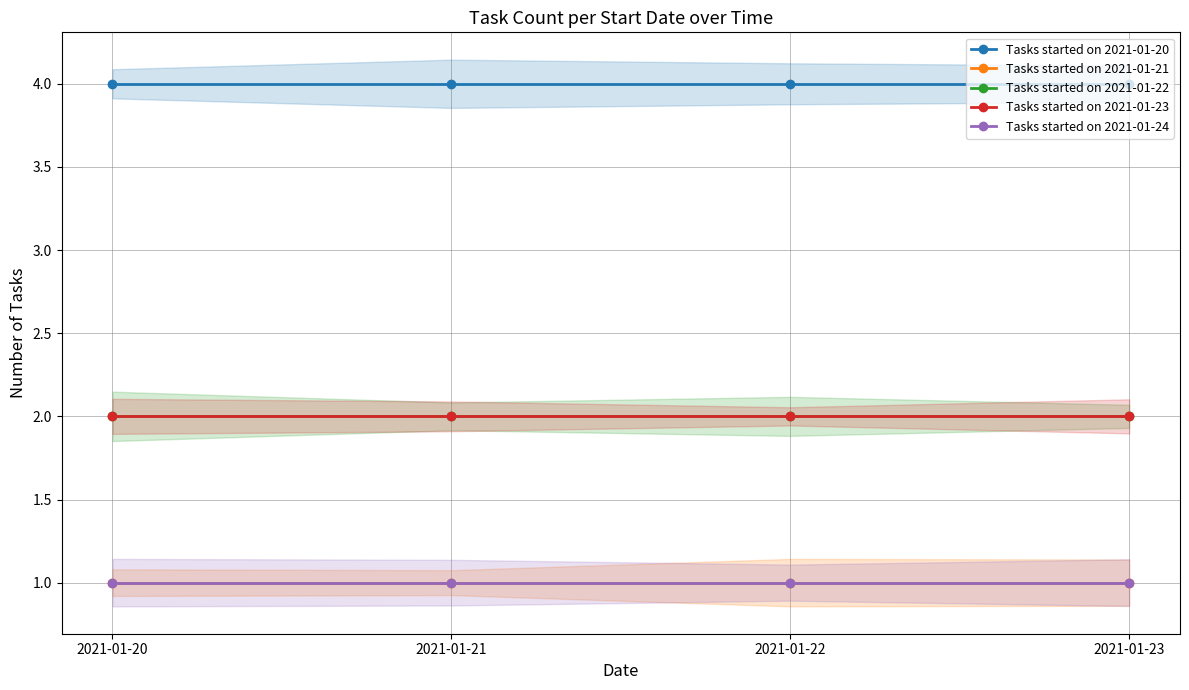

What is the maximum value for Tasks started on 2021-01-21?

1